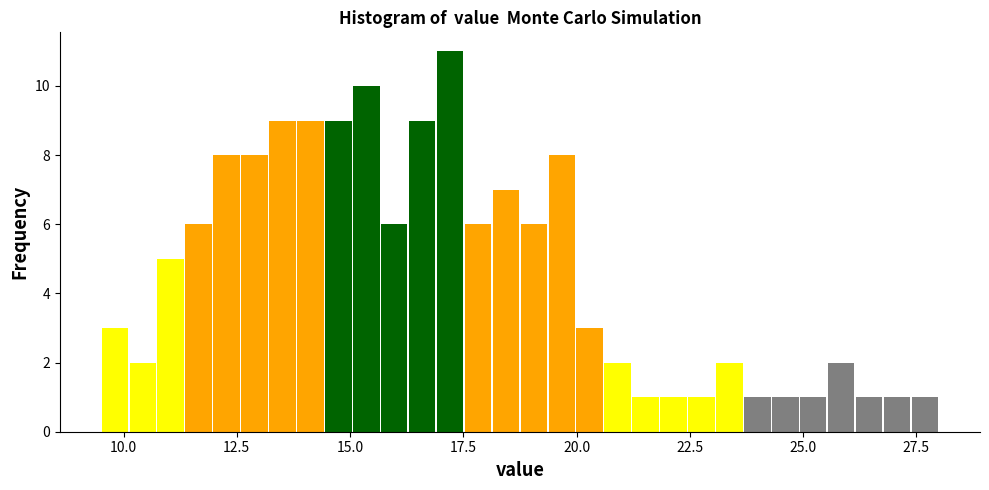

Read against the x-axis, roughly where is the centre of the tallest bar?

17.0